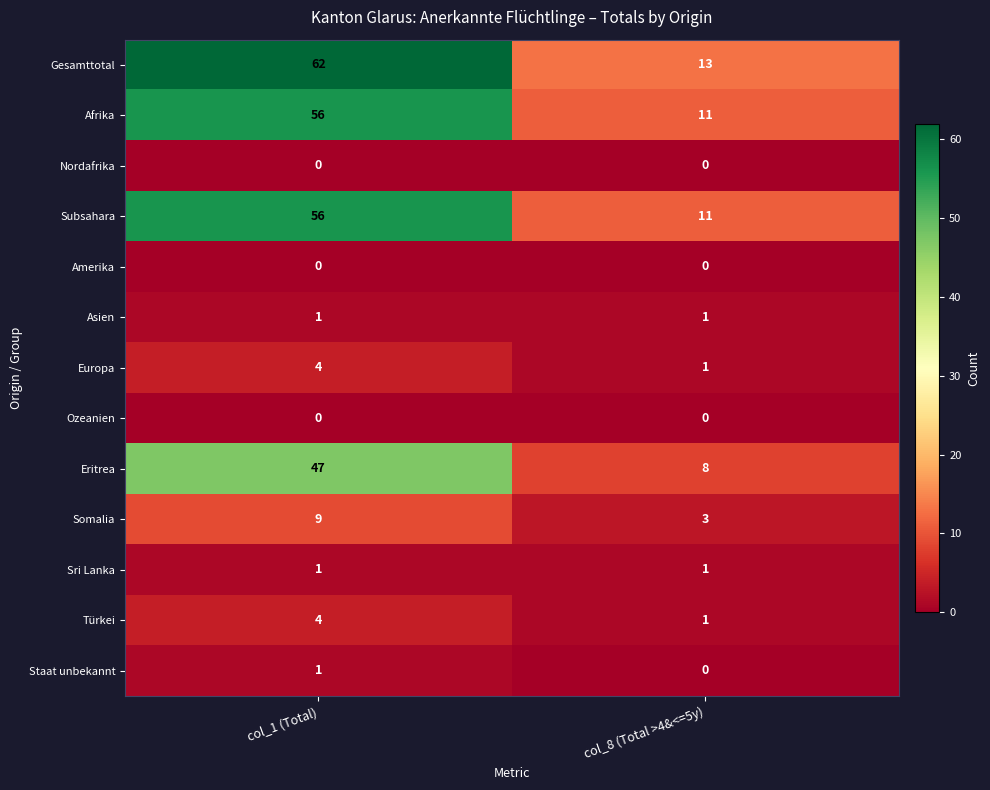

Reading left to right, transcribe all the data shown in this chart.

Gesamttotal: 62	13
Afrika: 56	11
Nordafrika: 0	0
Subsahara: 56	11
Amerika: 0	0
Asien: 1	1
Europa: 4	1
Ozeanien: 0	0
Eritrea: 47	8
Somalia: 9	3
Sri Lanka: 1	1
Türkei: 4	1
Staat unbekannt: 1	0